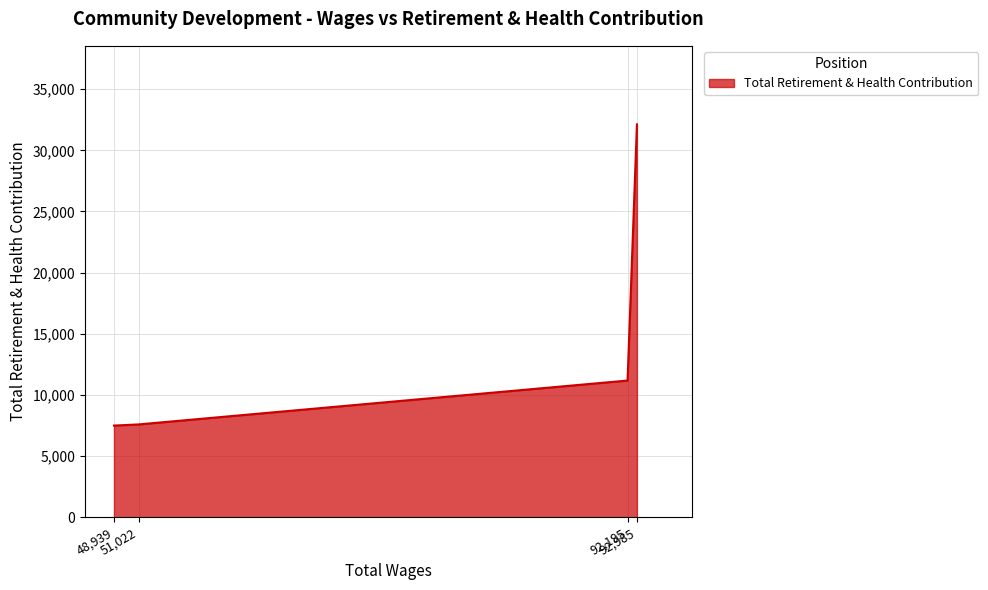

True or false: the data has more than 1 interior local peaks.

False